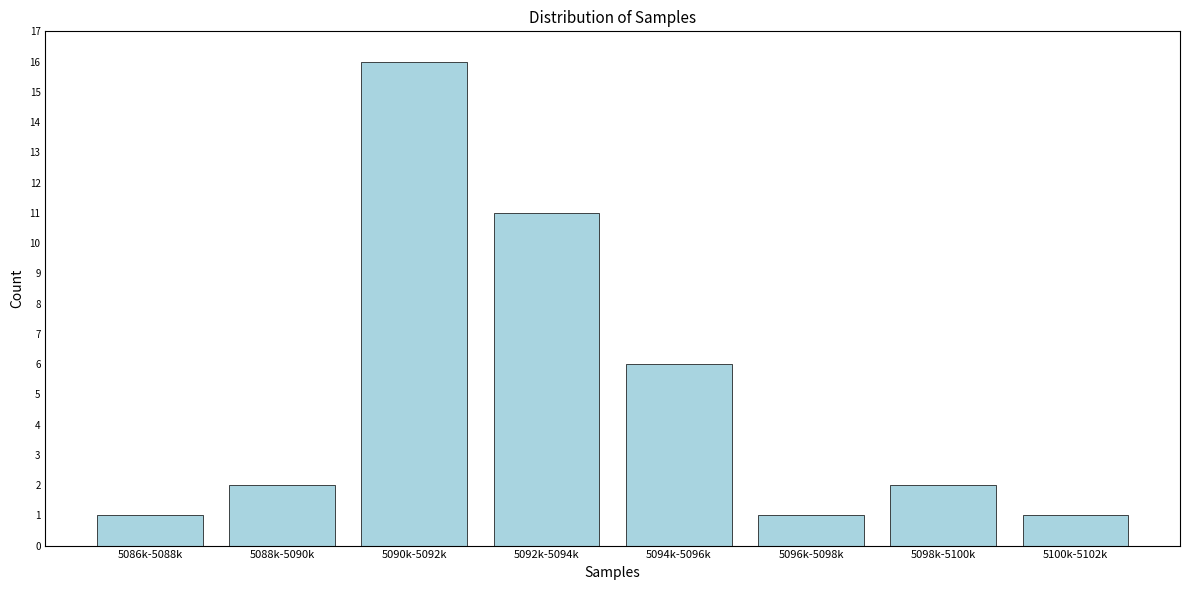

Reading right to left, list all the values displayed in this chart.

1	2	1	6	11	16	2	1